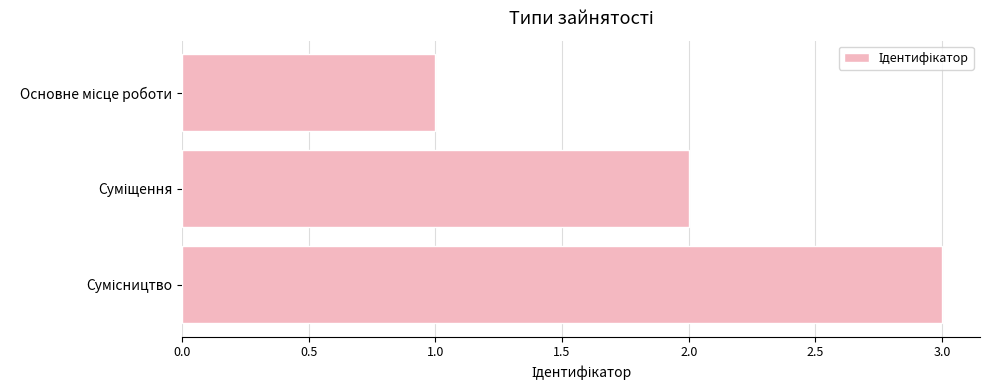

What is the greatest value displayed?

3